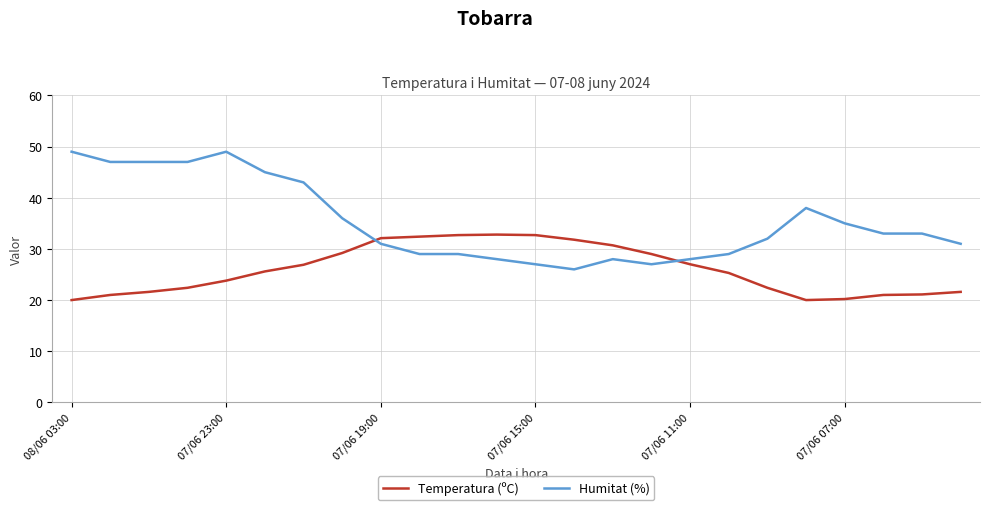

Which series has the largest range (max minus min)?

Humitat (%)